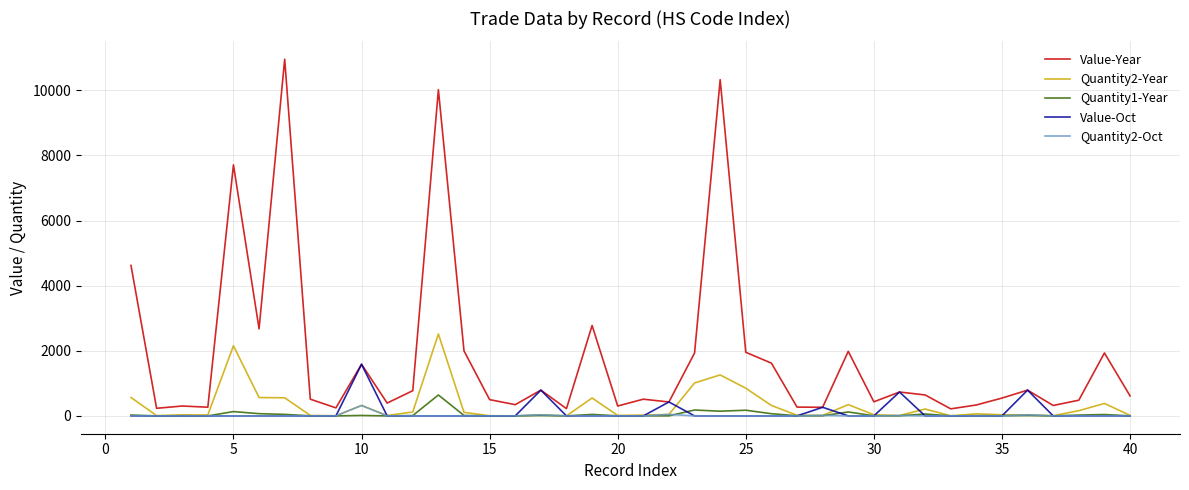

What is the maximum value shown in the chart?

10954